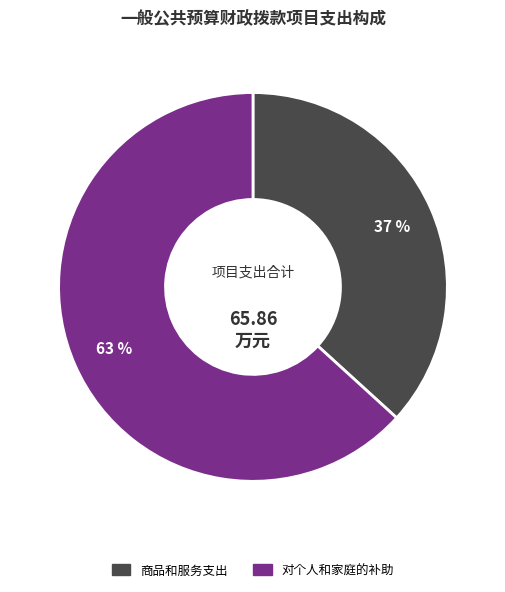

Does any single category account for the majority?

Yes